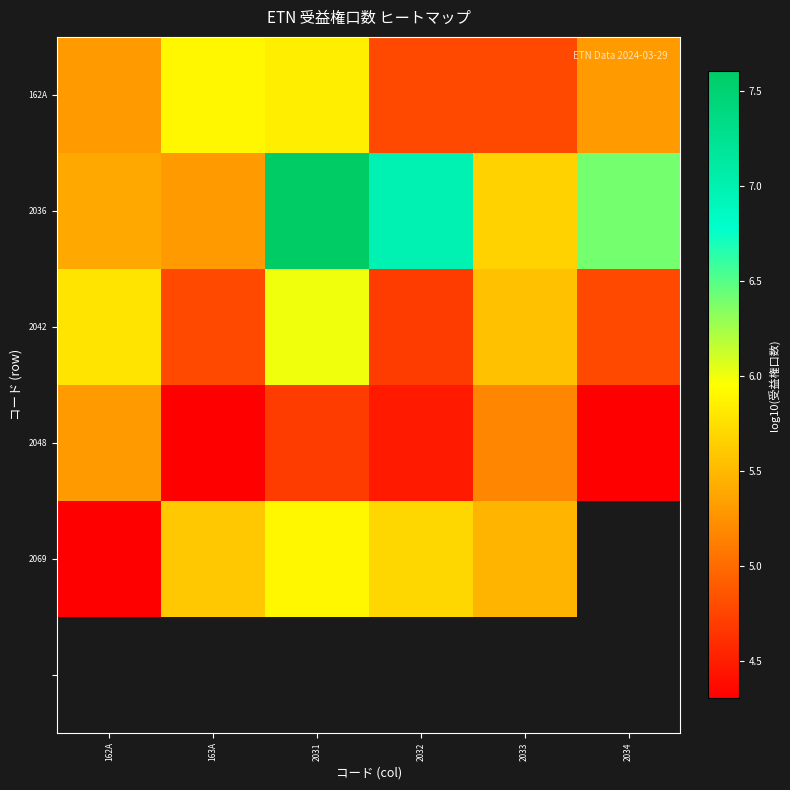

Which category has the lowest value in the 2048 series?

163A